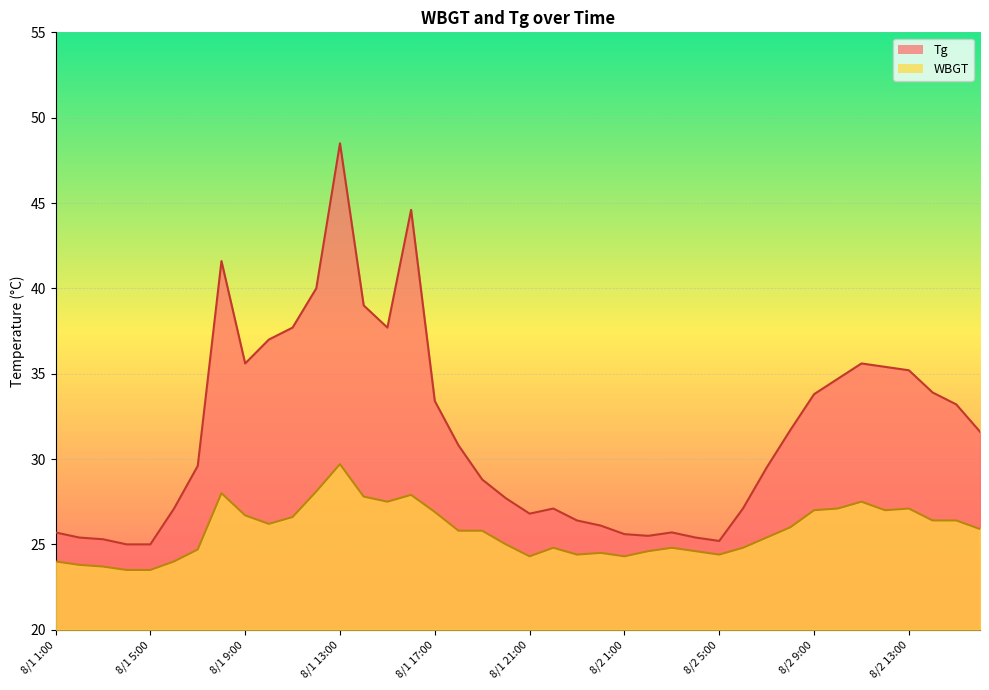

How many values in the Tg series exceed 30?

20